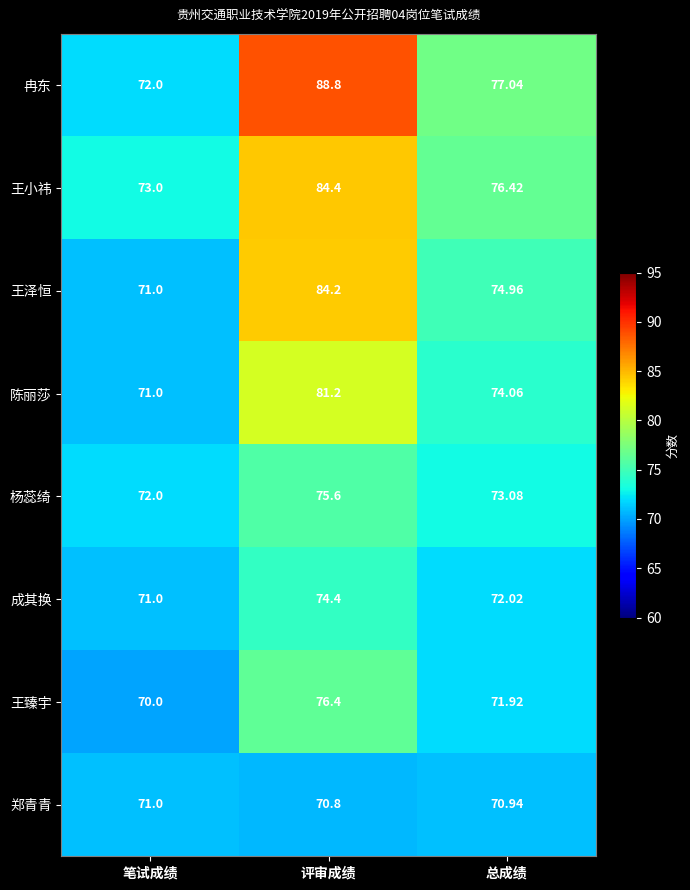

At which label does 王臻宇 first exceed 71?

评审成绩